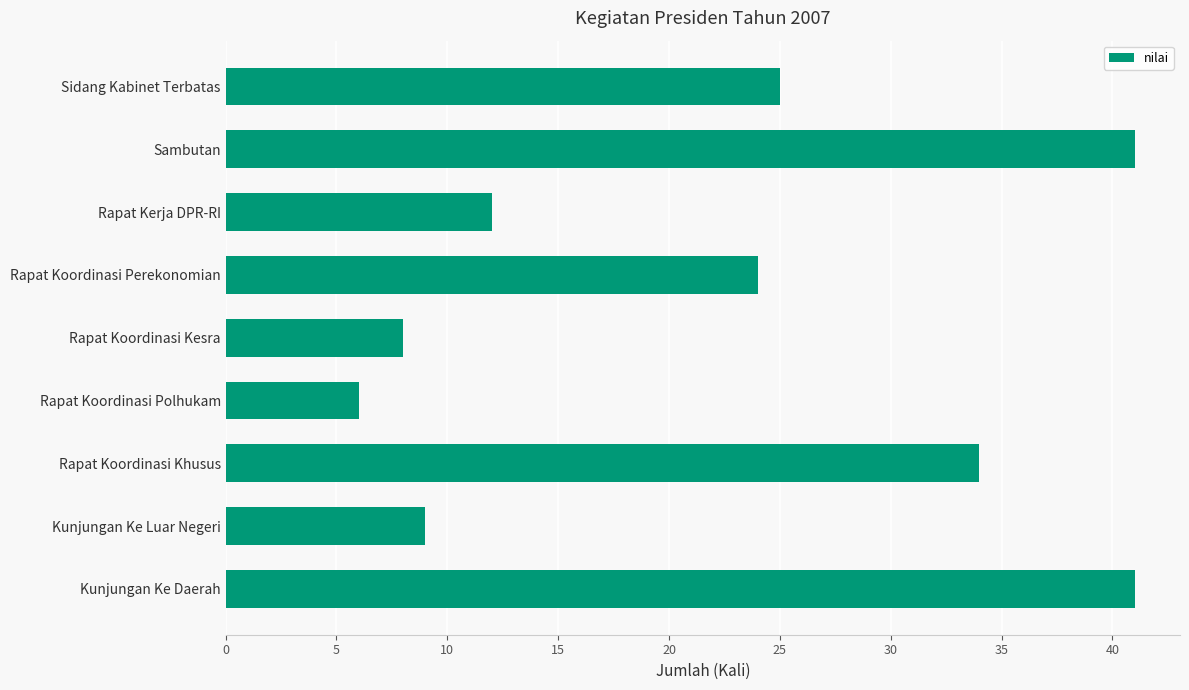

True or false: the data shows 54 at Rapat Koordinasi Khusus.

False